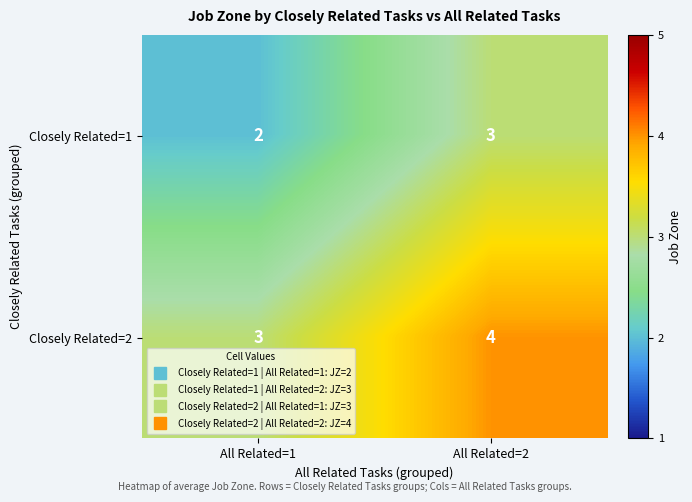

The Closely Related=2 series shows 4 at All Related=2. True or false?

True